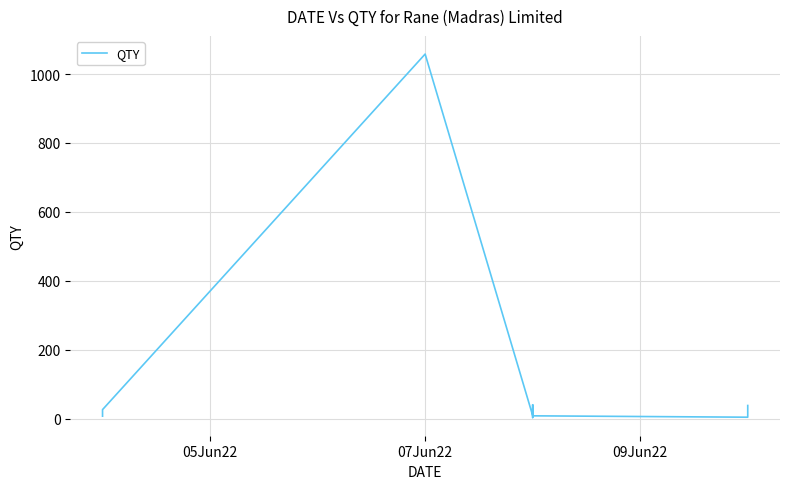

What is the value of the 4th point from the left?

9